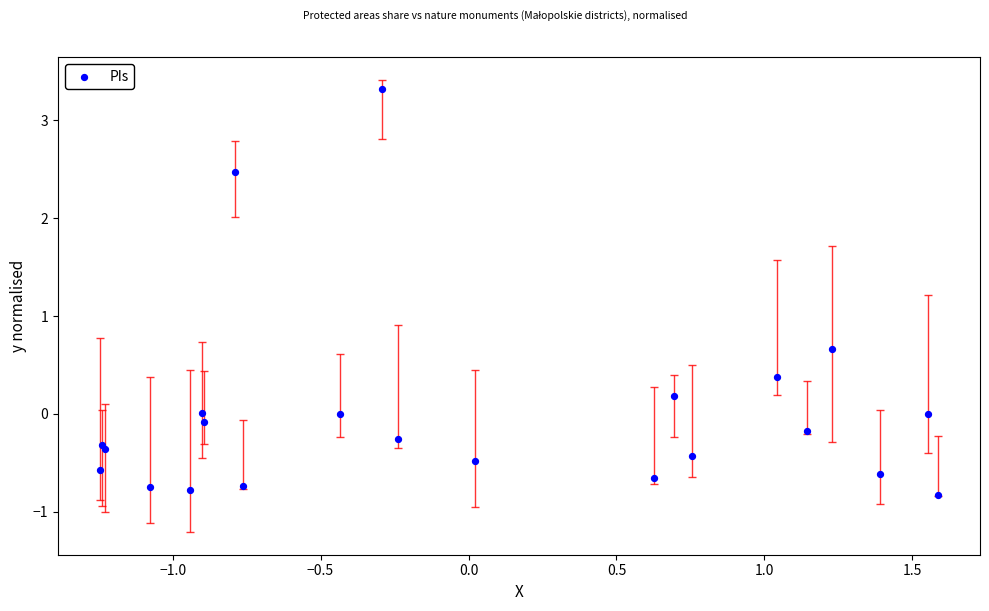

What Y value in the scatter plot is closest to 1?

0.7